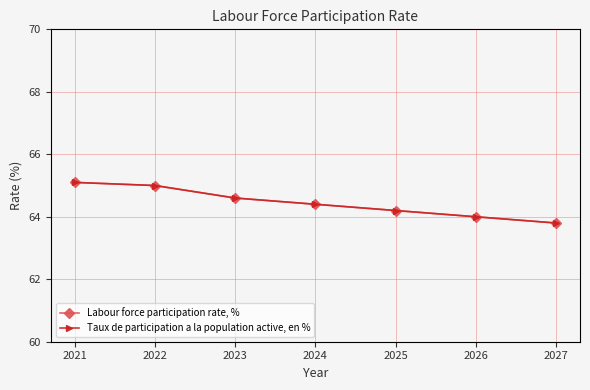

How many lines are shown in the chart?

2